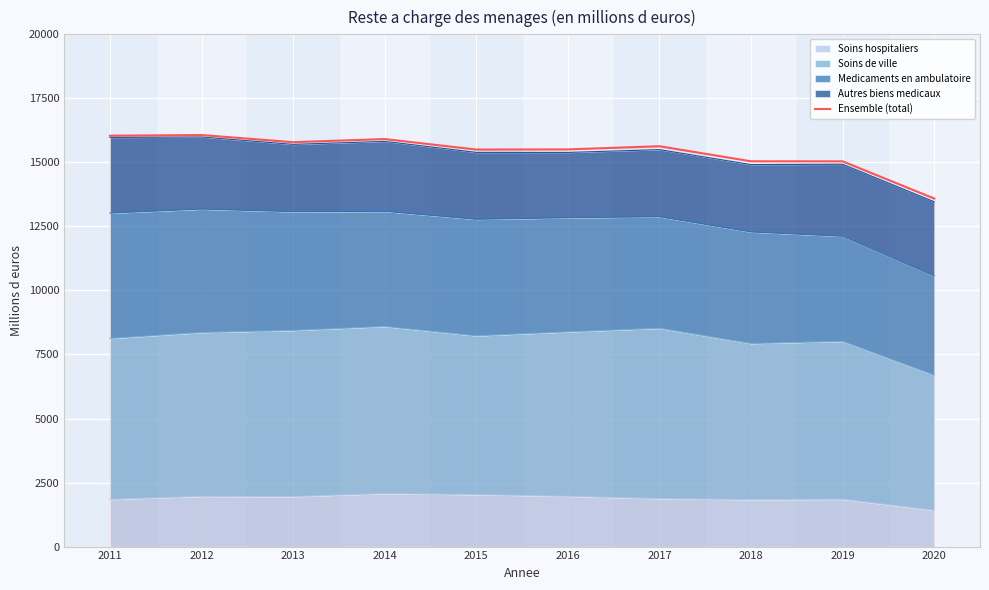

Is it true that the value at 2017 is 15631.0?

True